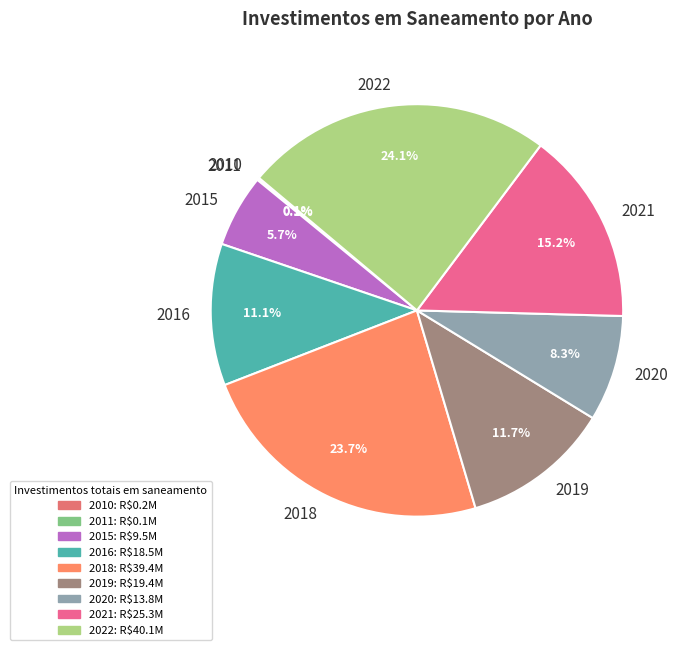

Between 2022 and 2019, which is larger?

2022